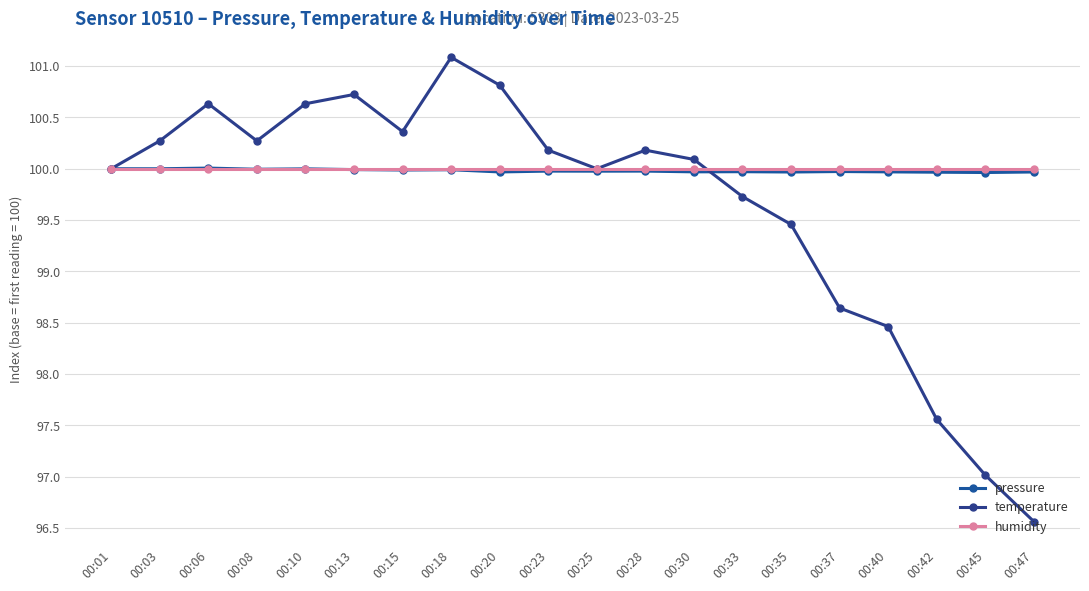

What are all the series names shown in the legend?

pressure, temperature, humidity